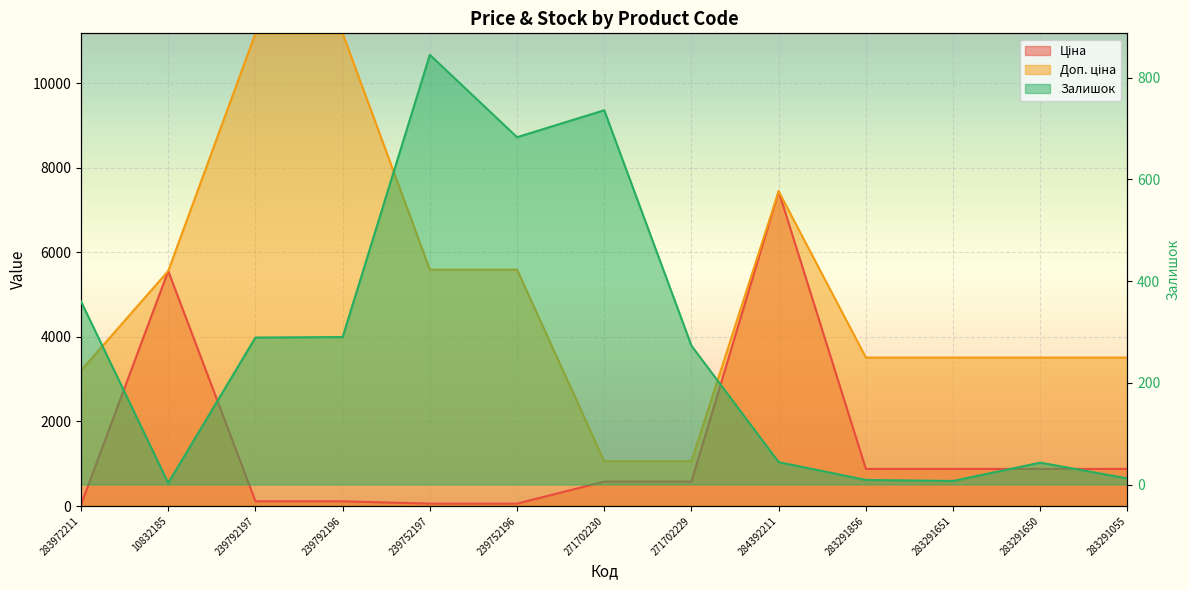

What is the difference between the maximum and second lowest values in the Ціна series?

7388.7